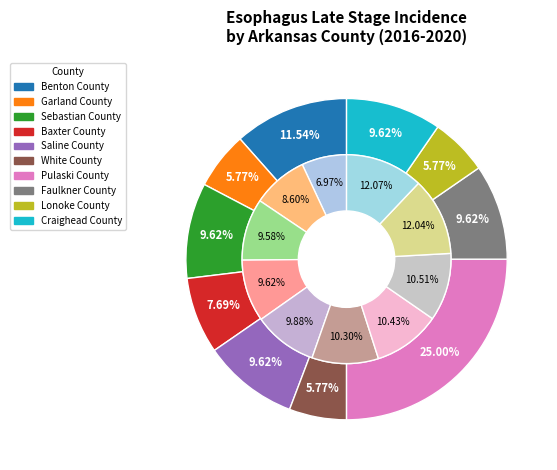

The Saline County slice represents 10% of the pie. True or false?

True